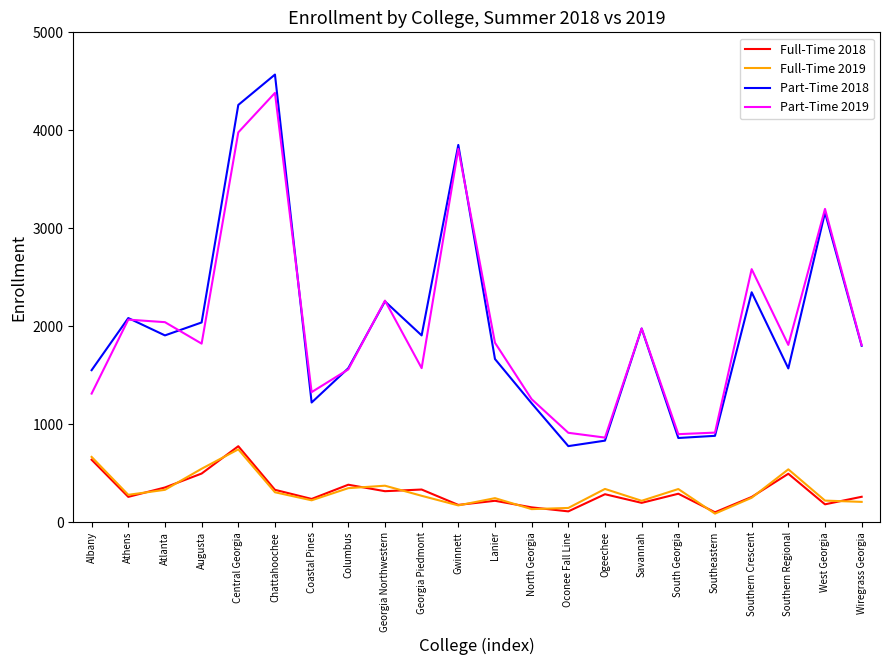

What is the total value across all series at Coastal Pines?

3012